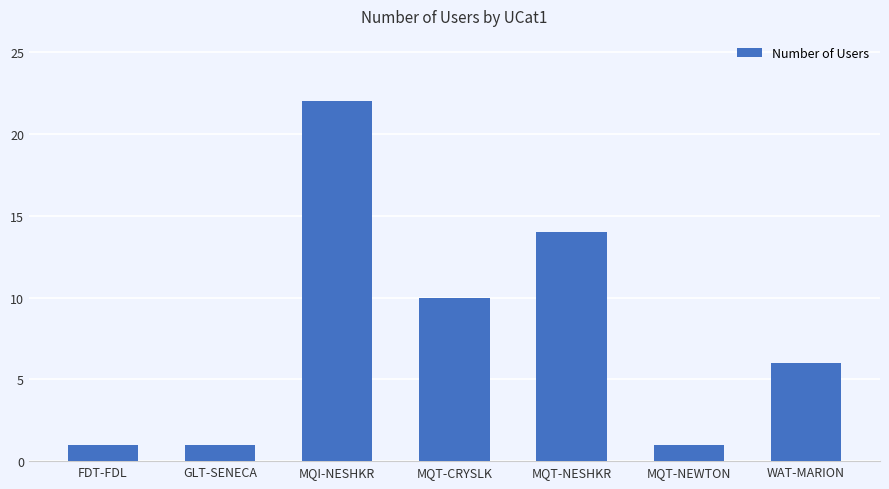

Which category has the highest value across all series?

MQI-NESHKR